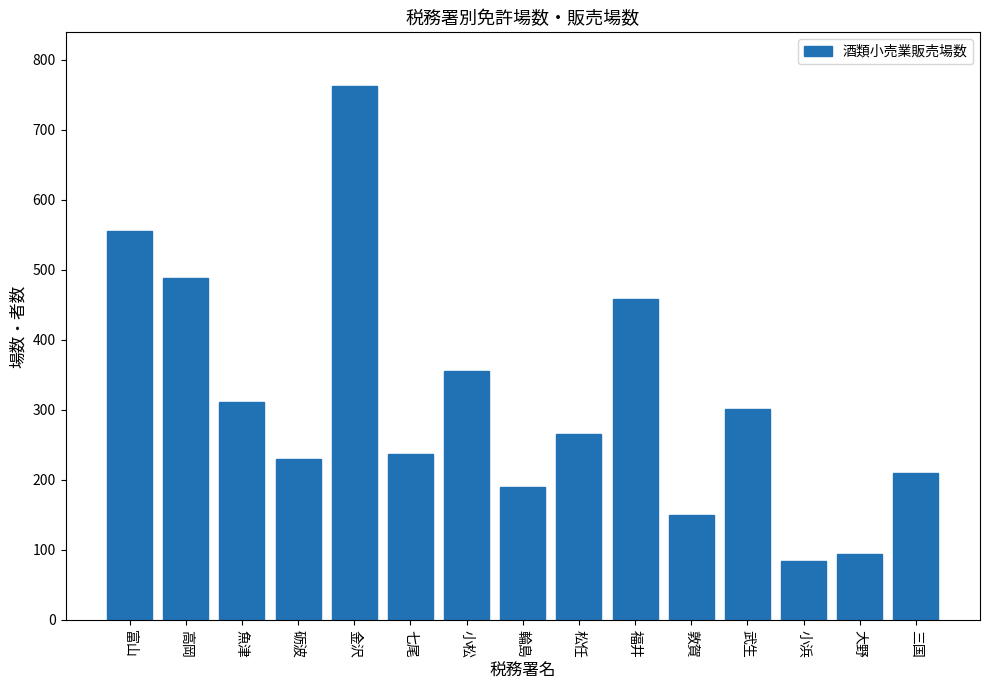

What is the sum of the values at 七尾 and 福井?

695